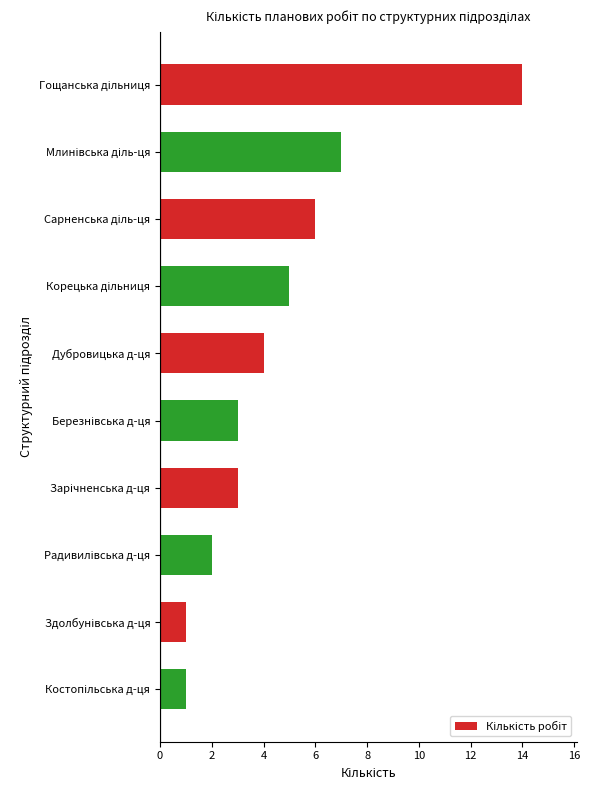

What is the difference between the maximum and minimum values?

13